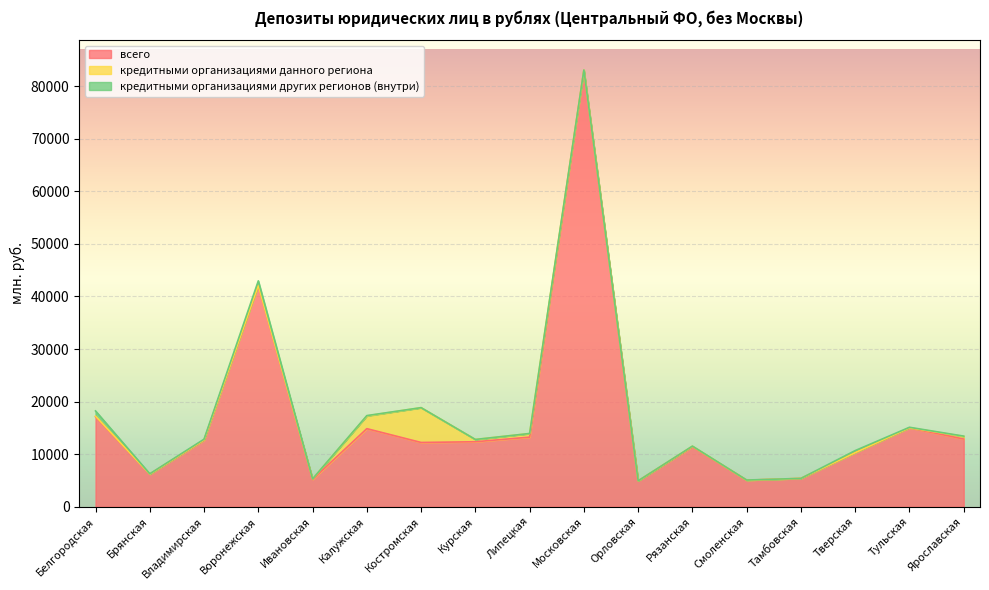

At which category does the chart reach its peak across all series?

Московская